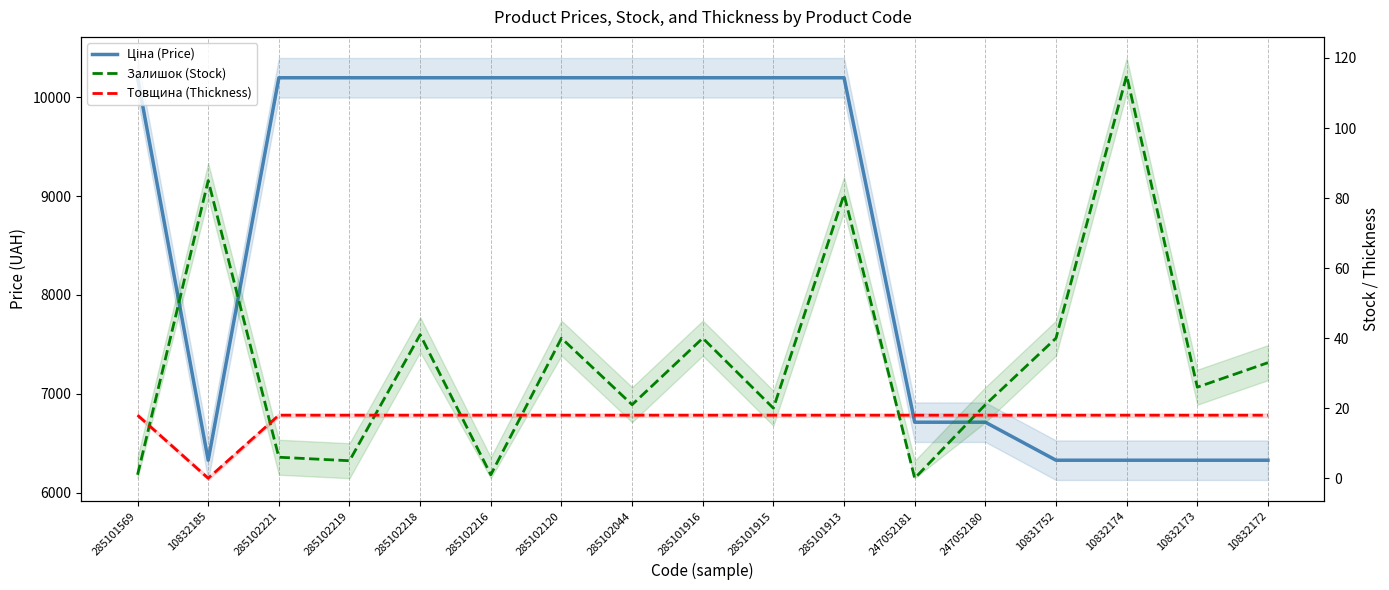

List the labels in order of Ціна (Price) value, largest first.

285101569, 285102221, 285102219, 285102218, 285102216, 285102120, 285102044, 285101916, 285101915, 285101913, 247052181, 247052180, 10832185, 10831752, 10832174, 10832173, 10832172